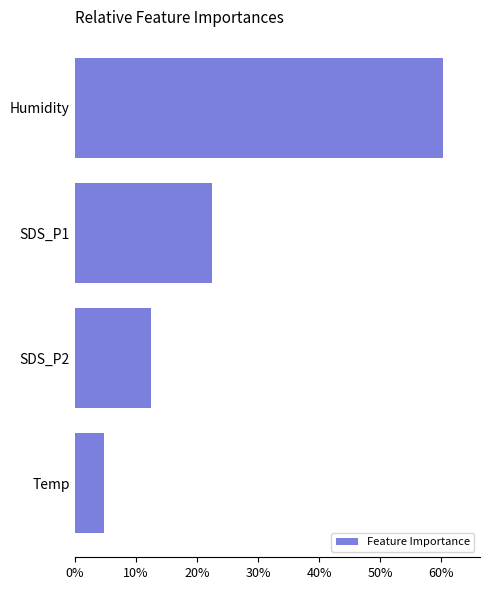

What value does the data have at SDS_P2?

12.5